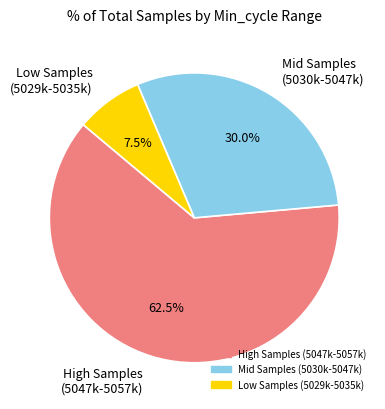

To the nearest percent, what is the average slice percentage?

33%